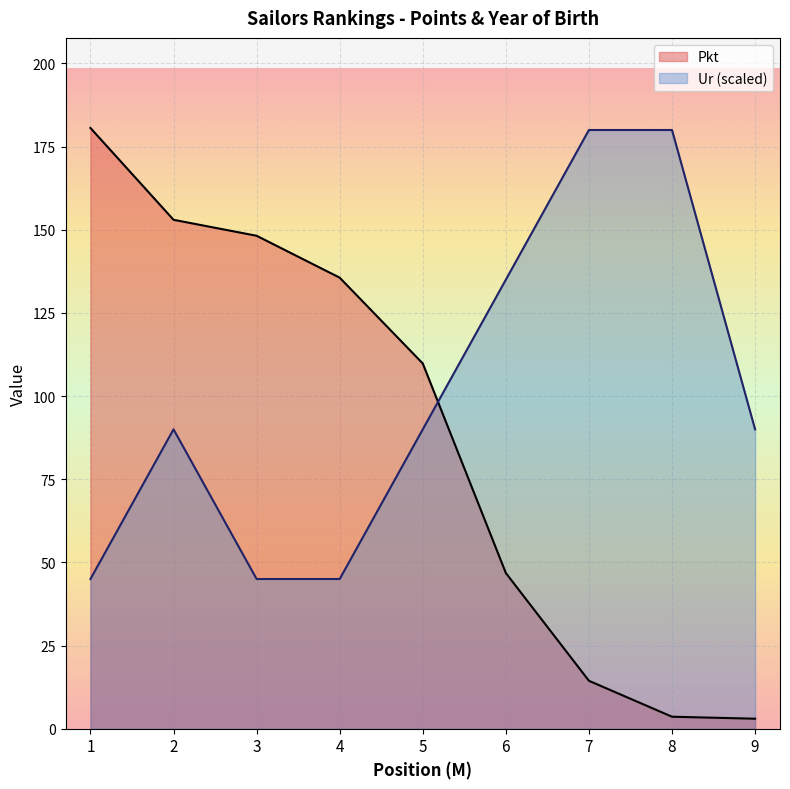

Is it true that Pkt equals 248.9 at 3?

False